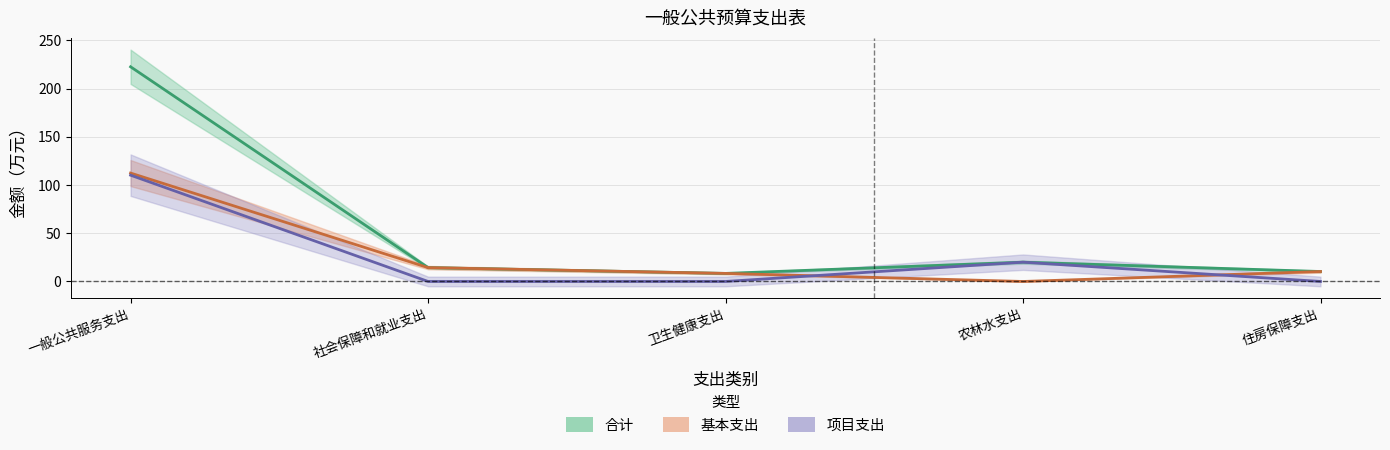

What is the difference between the maximum and minimum values in the 合计 series?

214.2